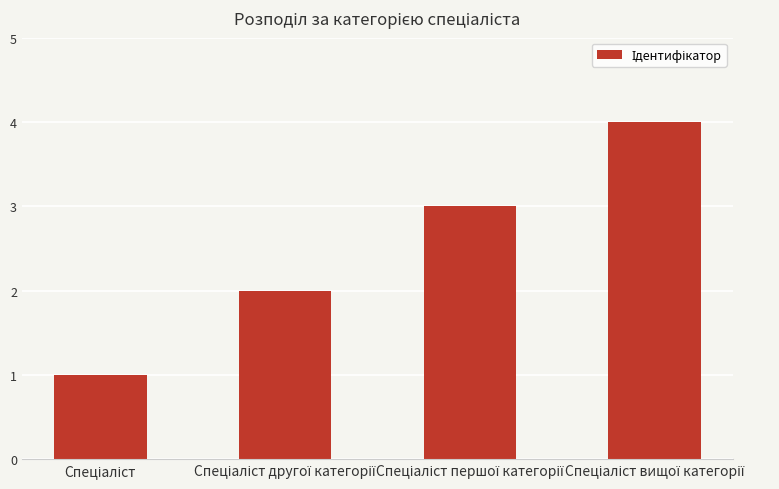

How many values are below 3?

2